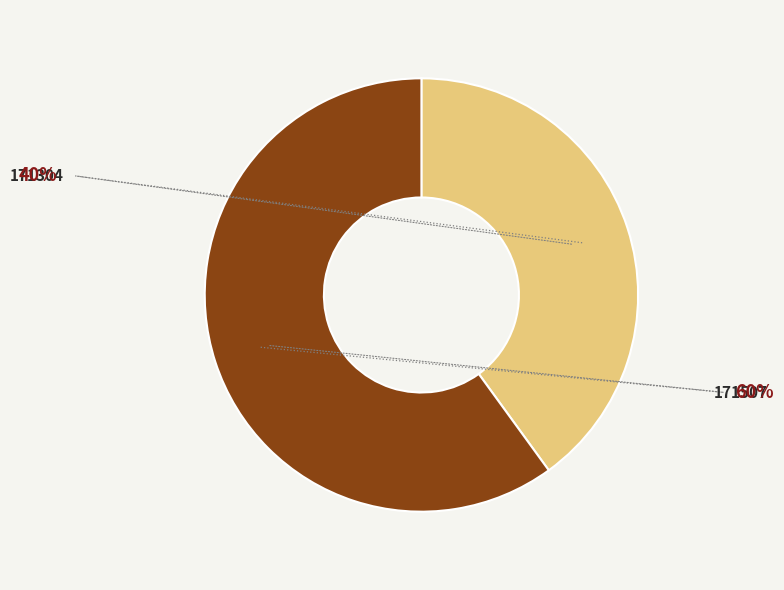

Is there any slice that represents more than half of the pie?

Yes